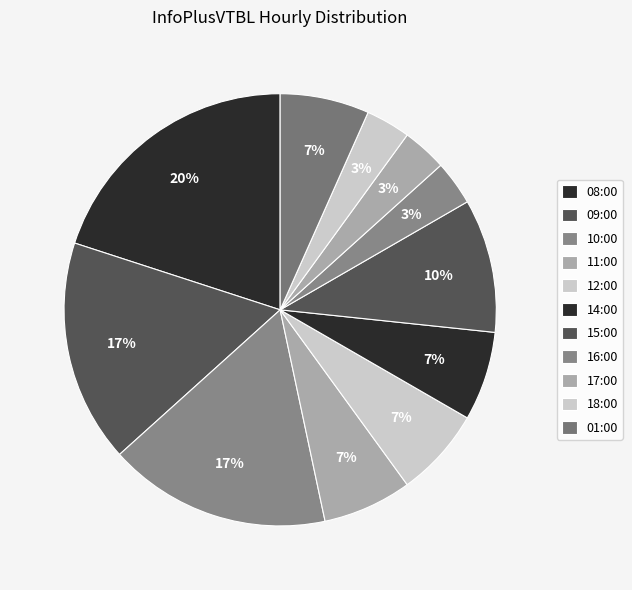

Does 16:00 account for over 50% of the chart?

No